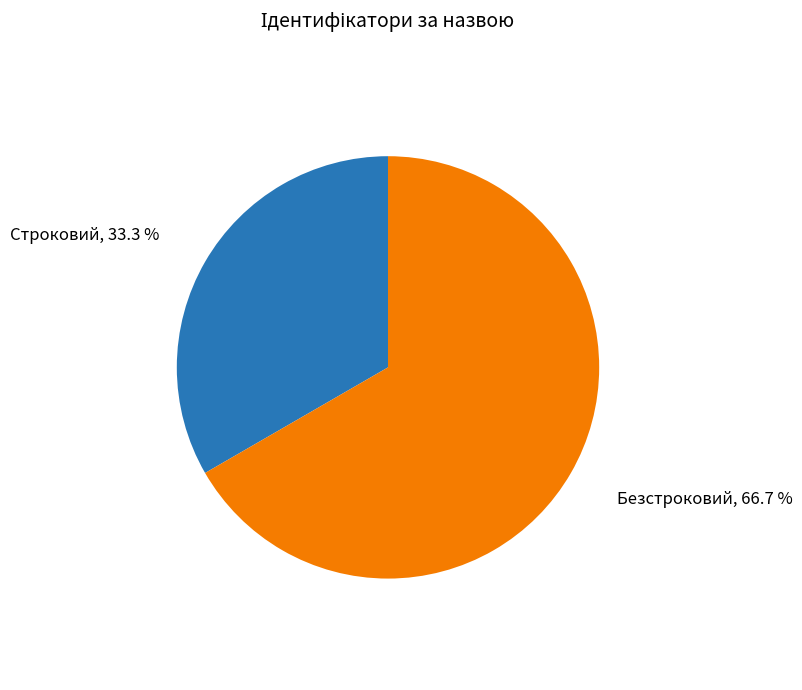

To the nearest percent, what is the difference between the largest and smallest slice percentages?

33%